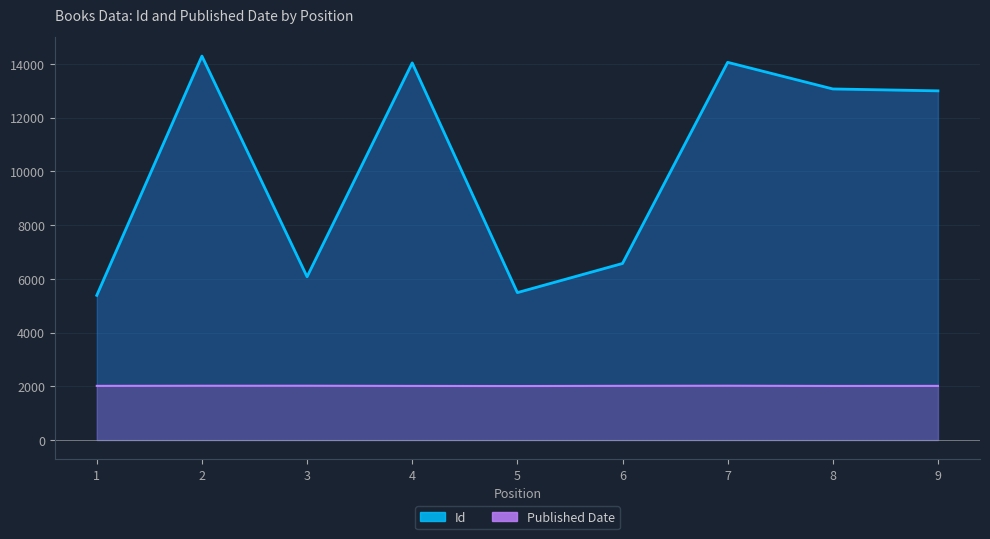

True or false: Published Date has a value of 3378 at 7.

False